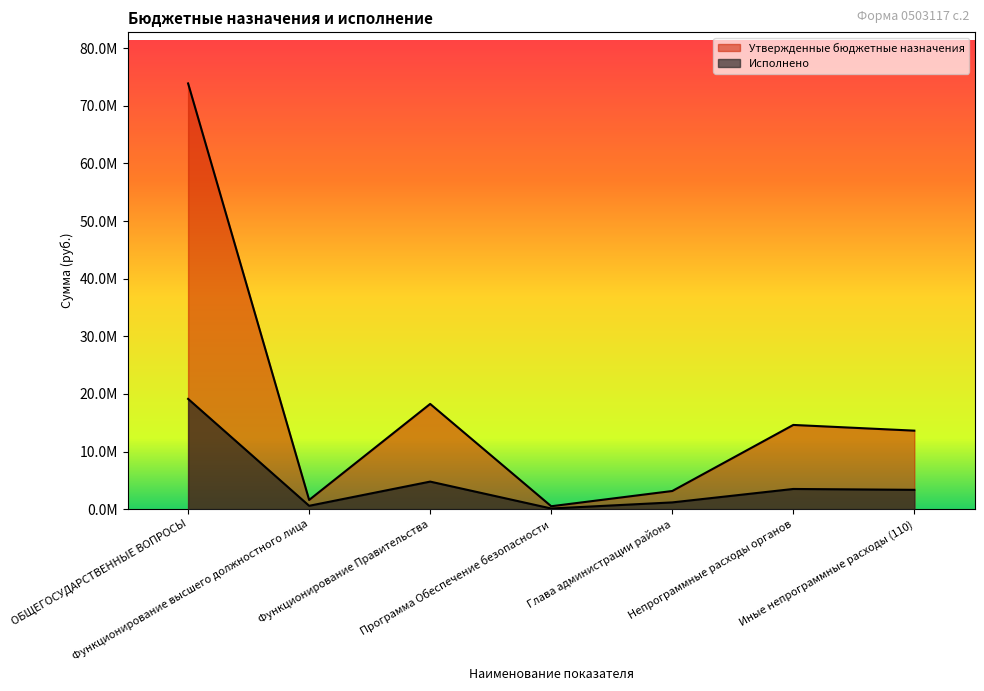

Reading left to right, list all the values displayed in this chart.

Утвержденные бюджетные назначения: ОБЩЕГОСУДАРСТВЕННЫЕ ВОПРОСЫ=73882768.3	Функционирование высшего должностного лица=1593700.0	Функционирование Правительства=18260512.2	Программа Обеспечение безопасности=500900.0	Глава администрации района=3146800.0	Непрограммные расходы органов=14612812.2	Иные непрограммные расходы (110)=13621712.2
Исполнено: ОБЩЕГОСУДАРСТВЕННЫЕ ВОПРОСЫ=19131975.3	Функционирование высшего должностного лица=578719.6	Функционирование Правительства=4778000.3	Программа Обеспечение безопасности=109679.0	Глава администрации района=1168363.8	Непрограммные расходы органов=3499957.6	Иные непрограммные расходы (110)=3349718.7